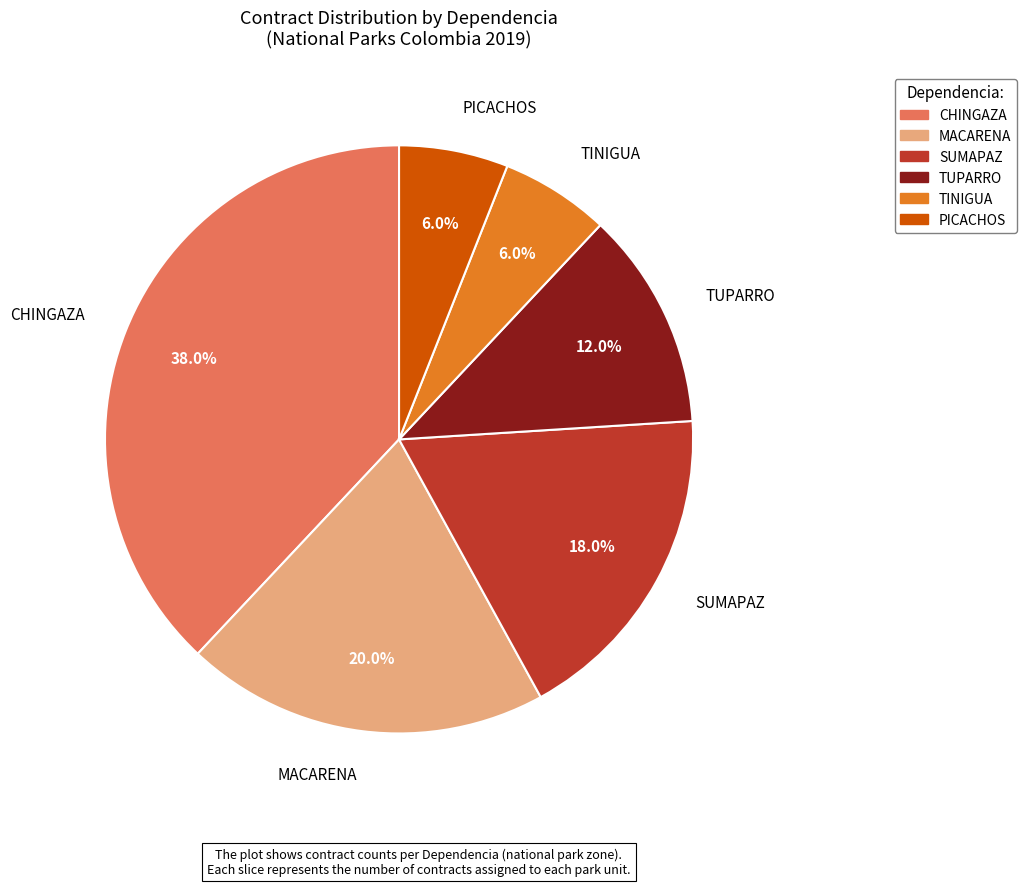

What is the ratio of the value at MACARENA to the value at CHINGAZA?

0.5